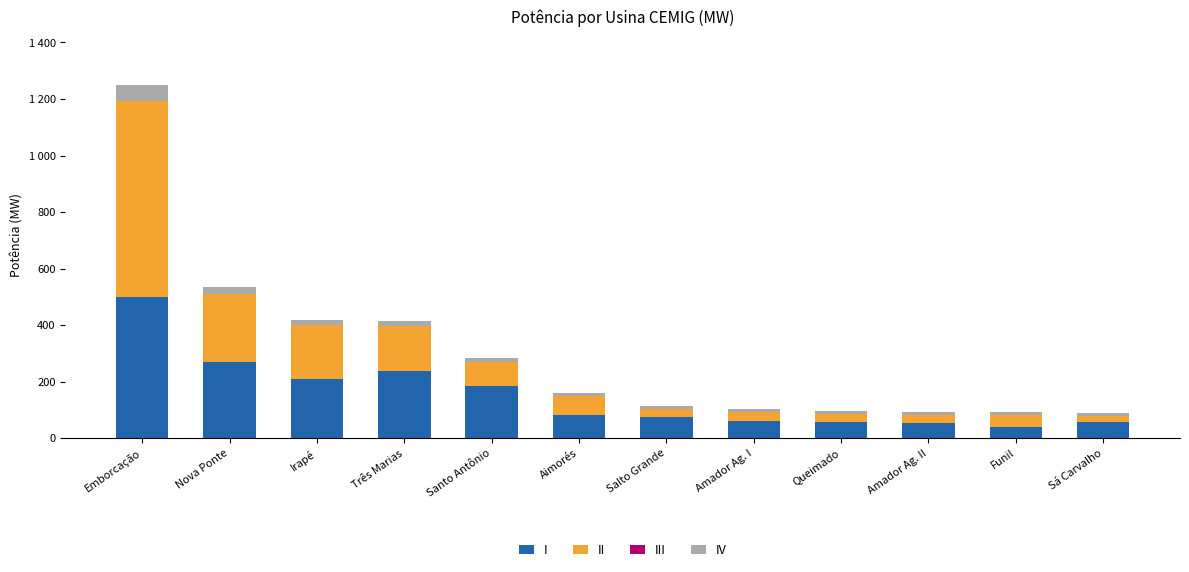

The II series shows 86 at Santo Antônio. True or false?

True